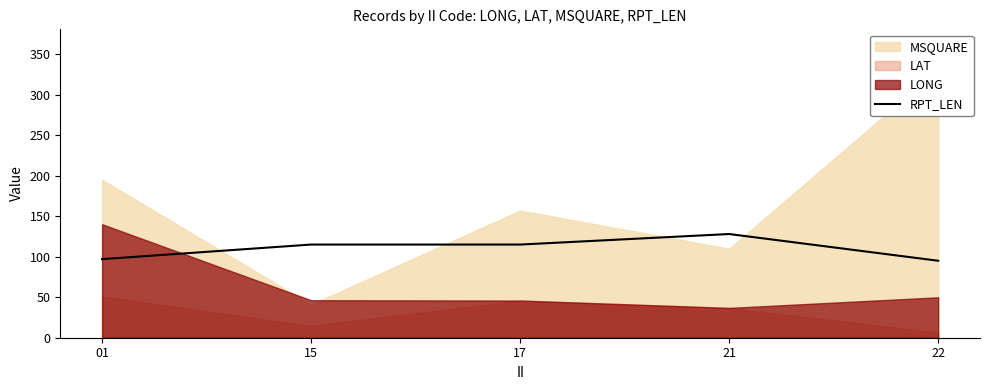

How many data points are less than 115?

2